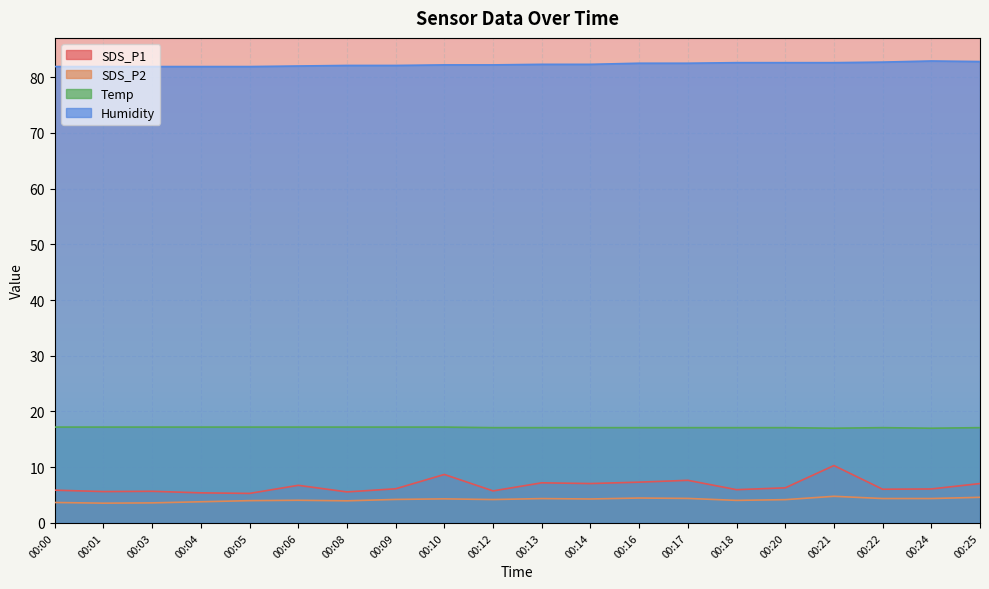

What is the difference between the SDS_P1 values at 00:24 and 00:04?

0.7